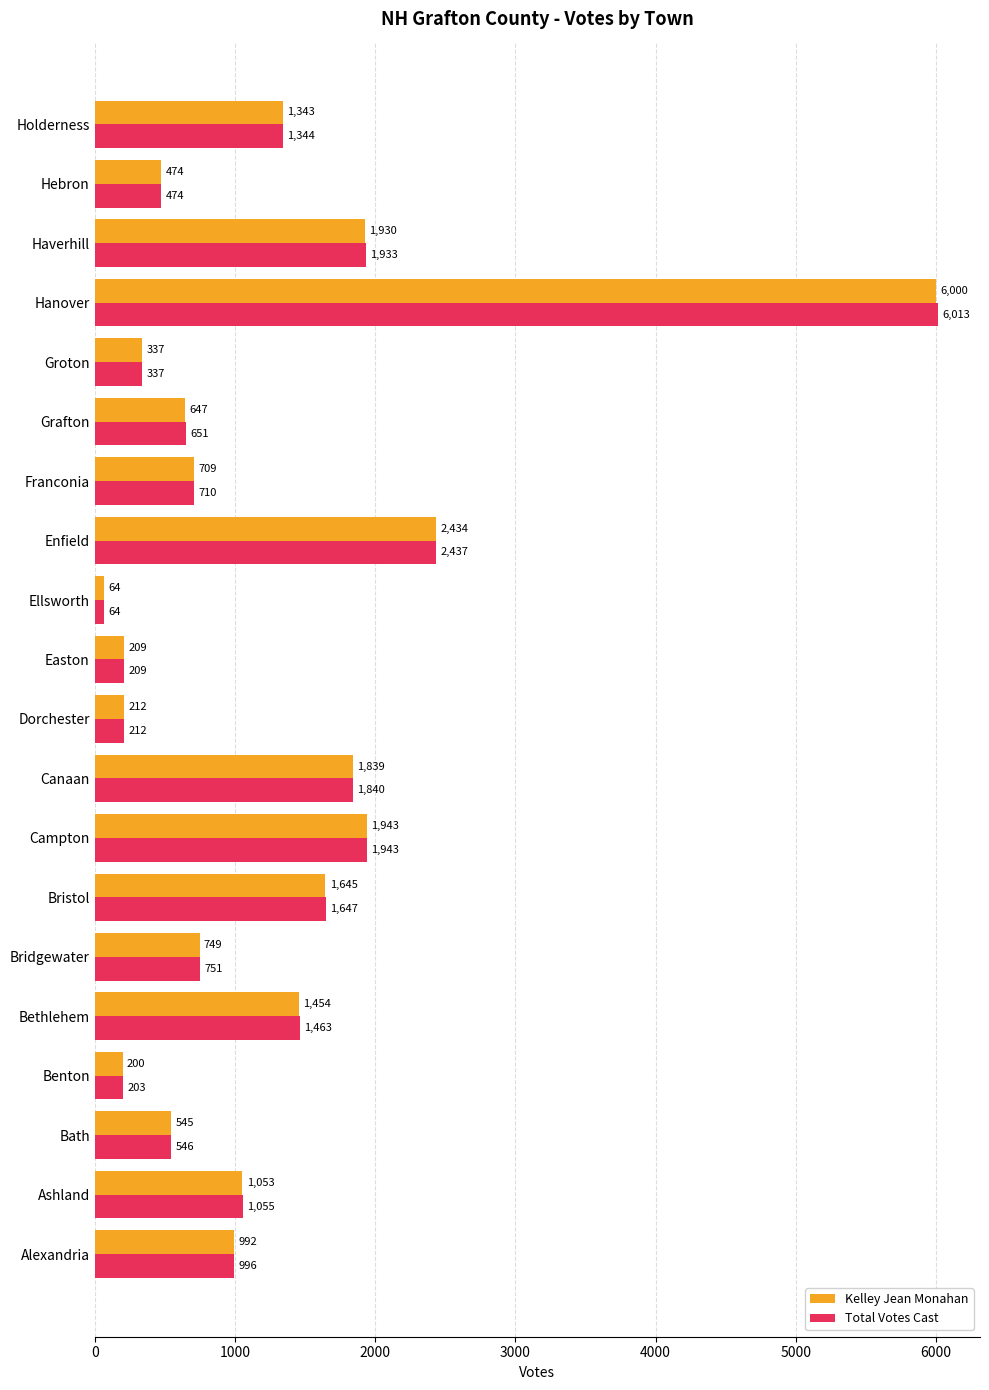

List the series in order of their overall mean, highest first.

Total Votes Cast, Kelley Jean Monahan